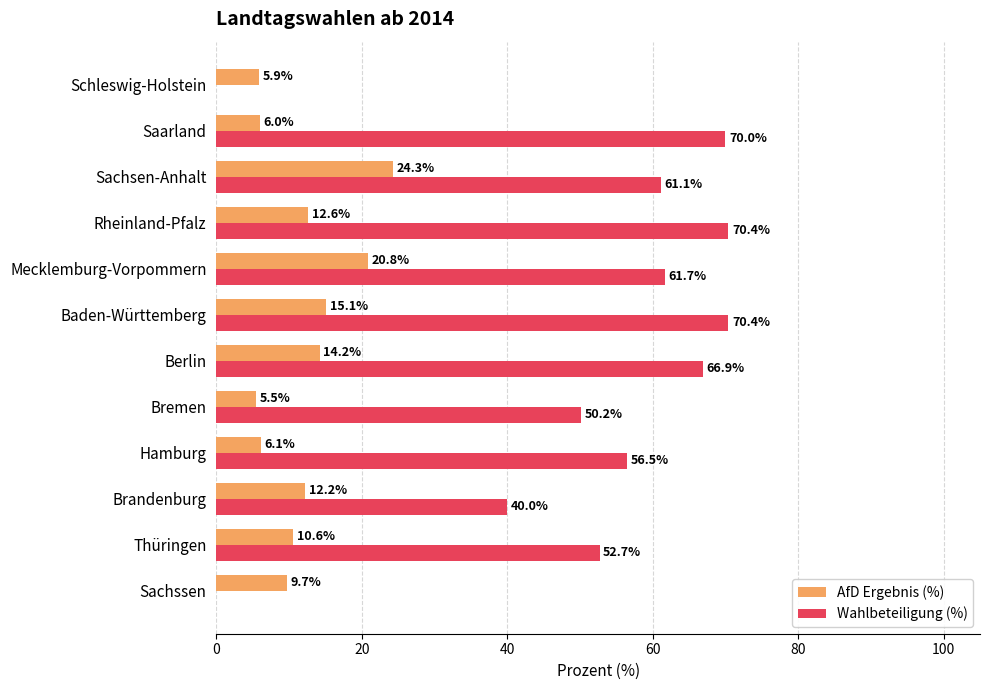

The value of AfD Ergebnis (%) at Baden-Württemberg is 15.1. True or false?

True